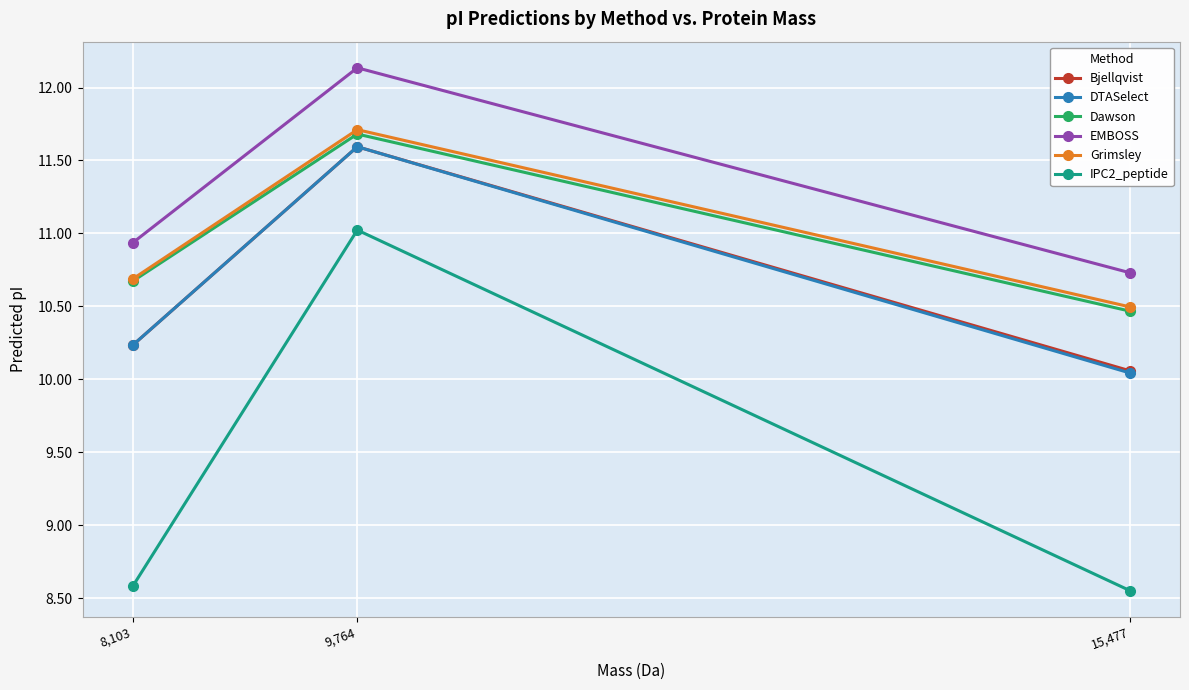

True or false: Bjellqvist has a value of 10.2 at 8,103.

True